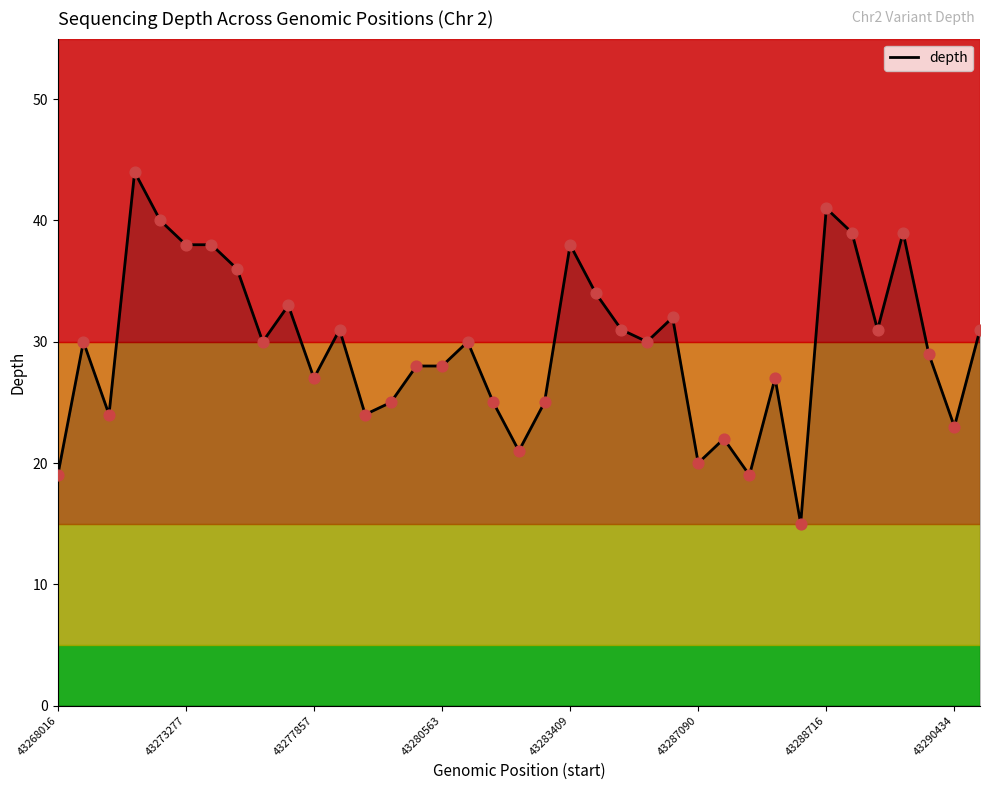

What is the smallest value displayed?

15